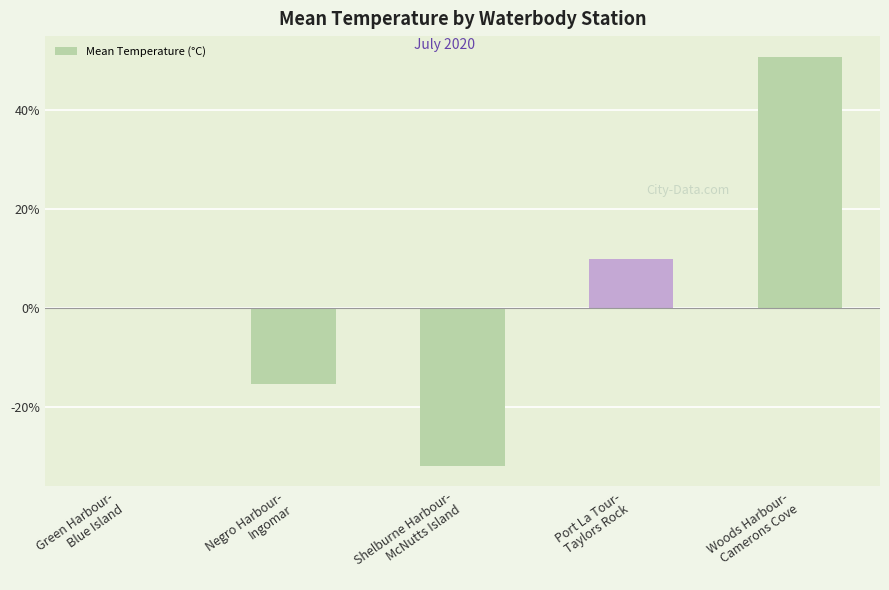

Which category has the highest value across all series?

Woods Harbour-
Camerons Cove